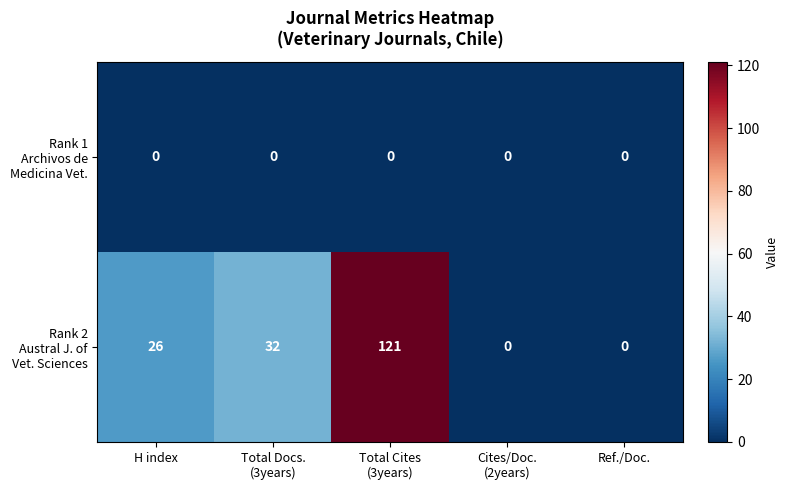

What is the maximum value shown in the chart?

121